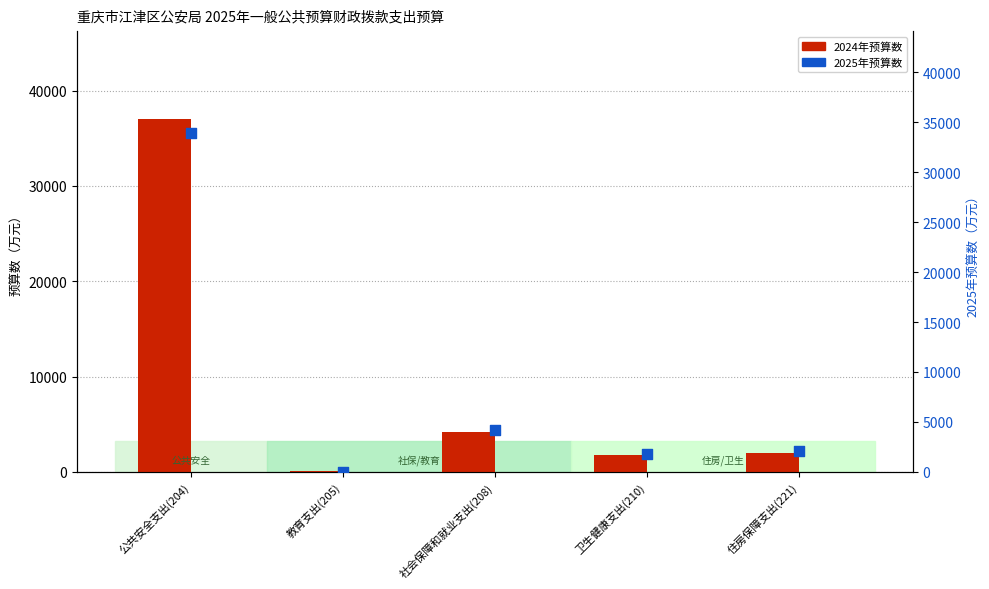

What is the total value across all series at 卫生健康支出(210)?

3606.4